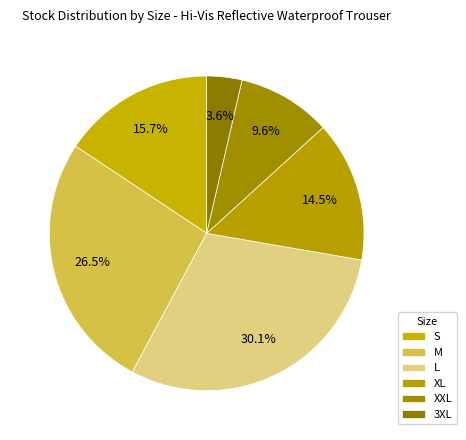

Is it true that XXL is 10% of the pie?

True